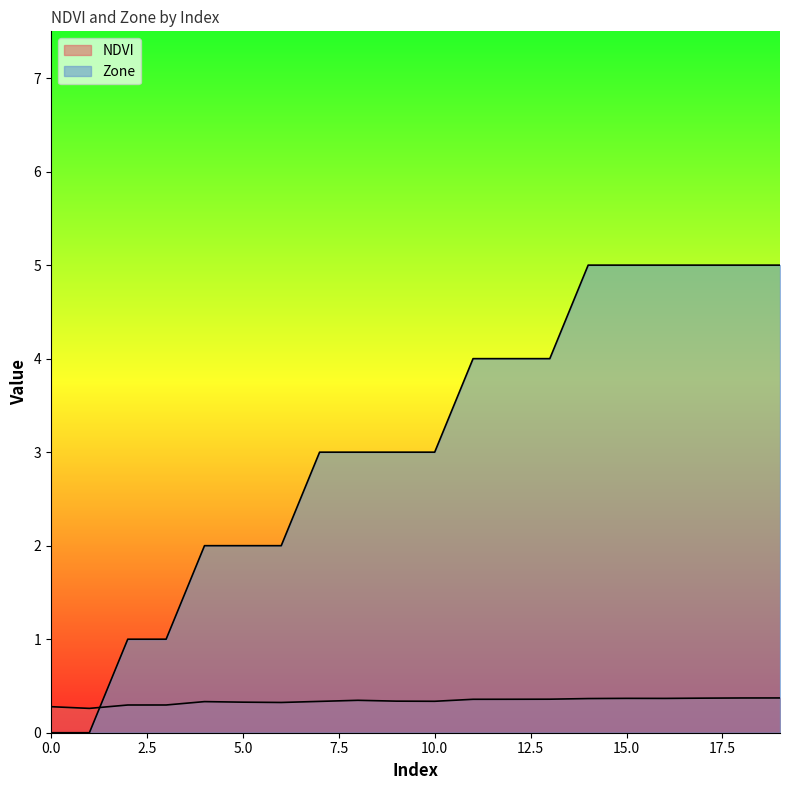

Which series has the largest range (max minus min)?

Zone